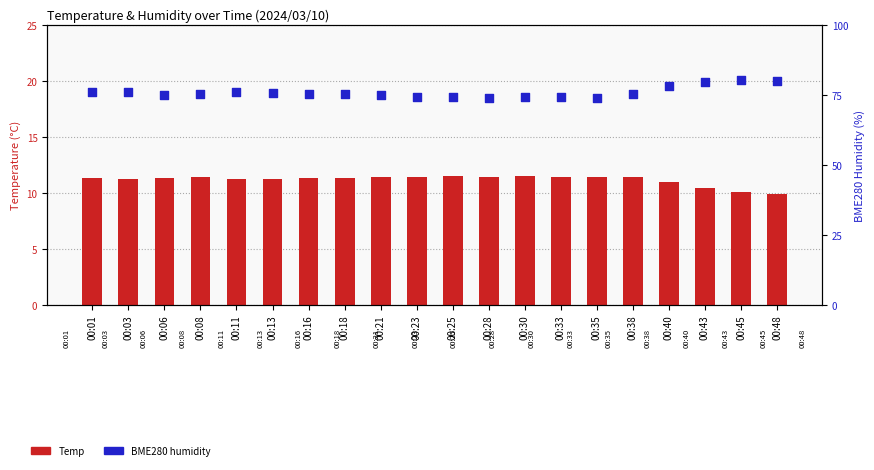

Which series contains the highest Y value?

BME280_humidity